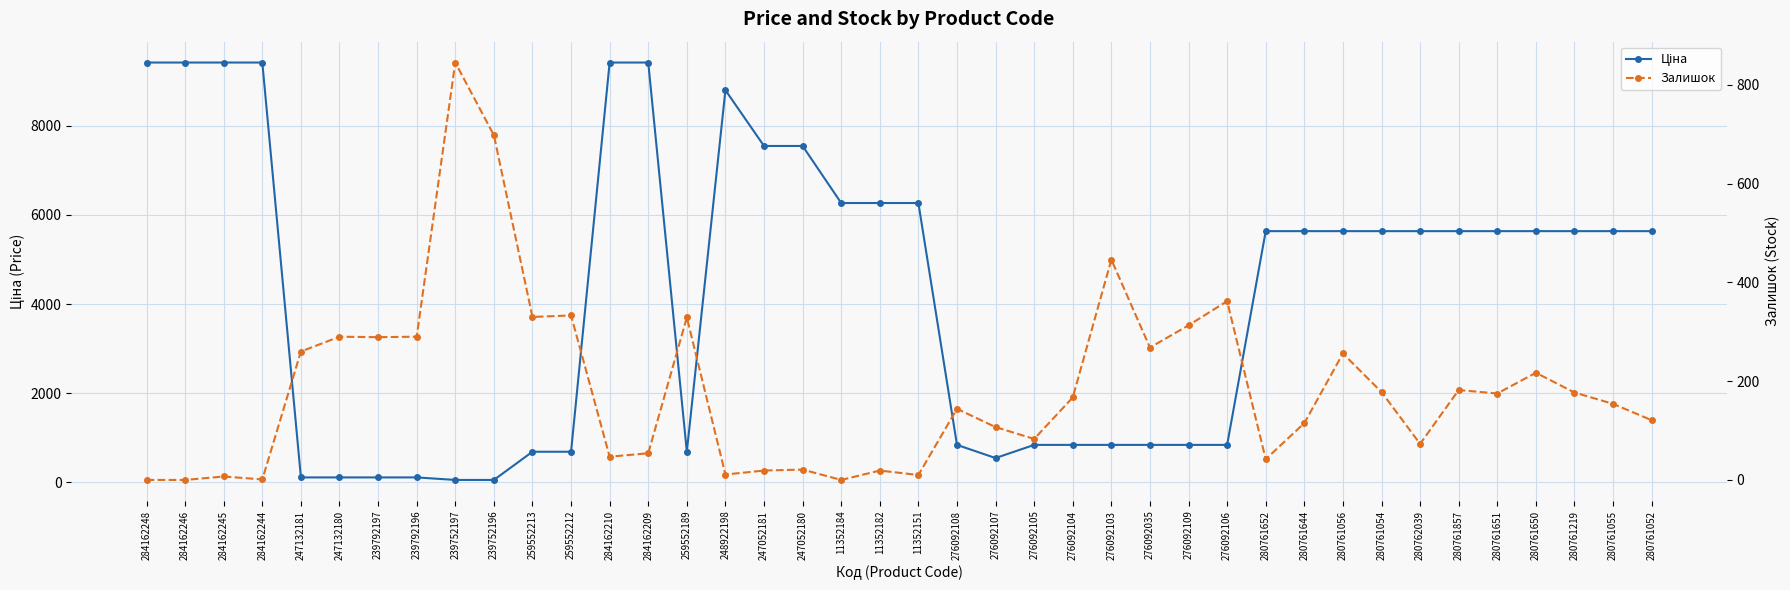

Reading left to right, list all the values displayed in this chart.

Ціна: 284162248=9416.9	284162246=9416.9	284162245=9416.9	284162244=9416.9	247132181=113.3	247132180=113.3	239792197=113.3	239792196=113.3	239752197=56.7	239752196=56.7	259552213=689.1	259552212=689.1	284162210=9416.9	284162209=9416.9	259552189=689.1	248922198=8797.6	247052181=7545.9	247052180=7545.9	11352184=6266.7	11352182=6266.7	11352151=6266.7	276092108=842.8	276092107=547.8	276092105=842.8	276092104=842.8	276092103=842.8	276092035=842.8	276092109=842.8	276092106=842.8	280761652=5636.0	280761644=5636.0	280761056=5636.0	280761054=5636.0	280762039=5636.0	280761857=5636.0	280761651=5636.0	280761650=5636.0	280761219=5636.0	280761055=5636.0	280761052=5636.0
Залишок: 284162248=0.0	284162246=0.0	284162245=7.0	284162244=1.0	247132181=260.0	247132180=290.0	239792197=289.0	239792196=290.0	239752197=845.0	239752196=698.0	259552213=330.0	259552212=333.0	284162210=47.0	284162209=54.0	259552189=329.0	248922198=11.0	247052181=19.0	247052180=21.0	11352184=0.0	11352182=19.0	11352151=10.0	276092108=144.0	276092107=107.0	276092105=83.0	276092104=167.0	276092103=446.0	276092035=268.0	276092109=313.0	276092106=362.0	280761652=42.0	280761644=115.0	280761056=256.0	280761054=178.0	280762039=73.0	280761857=182.0	280761651=175.0	280761650=217.0	280761219=177.0	280761055=154.0	280761052=121.0